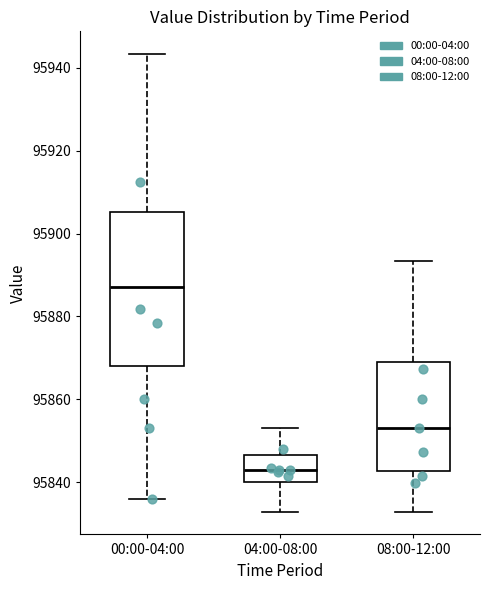

Which box is the tallest, from its lower edge to its upper edge?

00:00-04:00